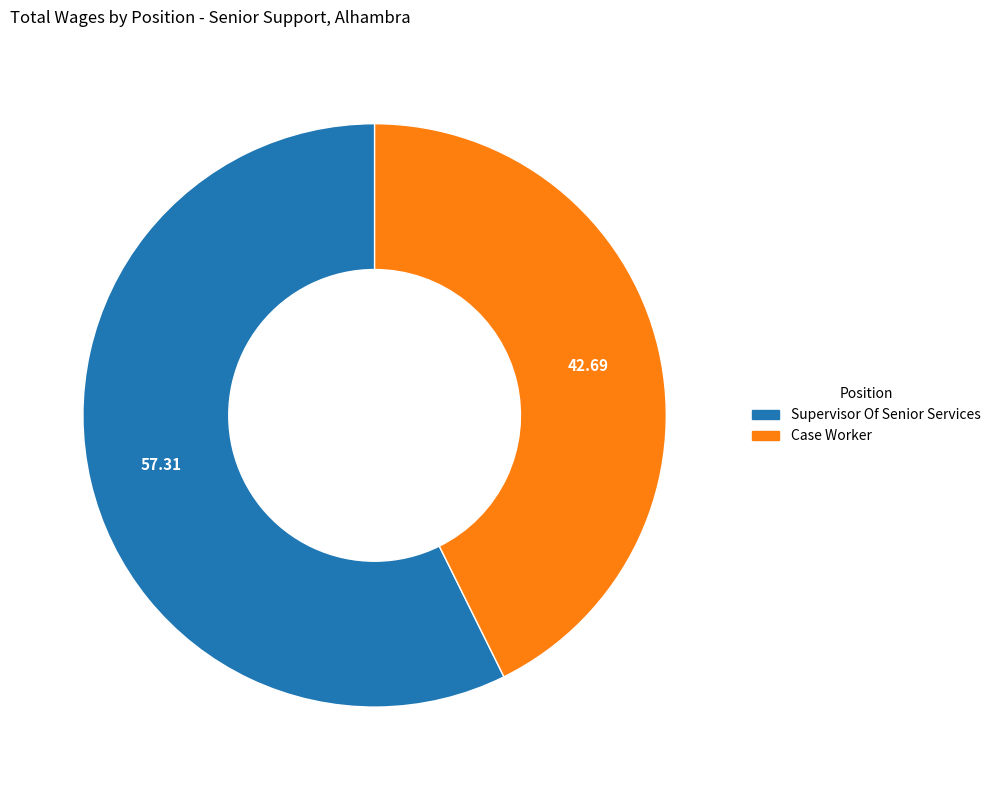

Which has a higher value, Case Worker or Supervisor Of Senior Services?

Supervisor Of Senior Services